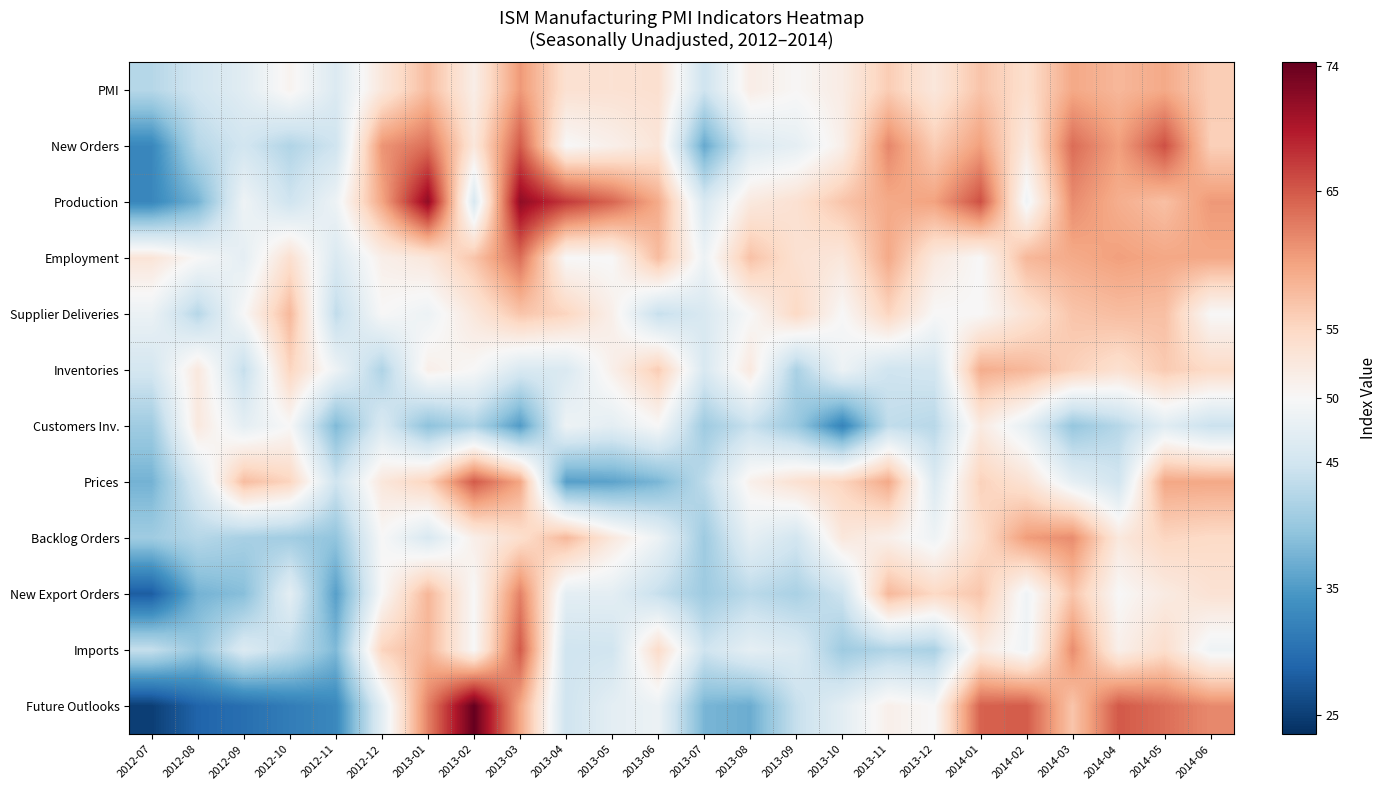

Reading left to right, extract all data points from this chart.

PMI: 2012-07=42.5	2012-08=45.0	2012-09=47.0	2012-10=50.8	2012-11=46.3	2012-12=52.7	2013-01=57.6	2013-02=51.6	2013-03=60.5	2013-04=53.7	2013-05=53.6	2013-06=53.9	2013-07=44.6	2013-08=51.7	2013-09=50.2	2013-10=51.9	2013-11=56.1	2013-12=52.7	2014-01=56.9	2014-02=54.1	2014-03=59.3	2014-04=58.0	2014-05=59.2	2014-06=56.0
New Orders: 2012-07=32.8	2012-08=42.5	2012-09=45.0	2012-10=42.1	2012-11=44.7	2012-12=60.8	2013-01=63.5	2013-02=52.7	2013-03=64.9	2013-04=50.0	2013-05=51.3	2013-06=53.0	2013-07=36.5	2013-08=46.4	2013-09=47.6	2013-10=51.4	2013-11=61.8	2013-12=56.1	2014-01=60.0	2014-02=52.3	2014-03=63.6	2014-04=60.0	2014-05=65.6	2014-06=55.8
Production: 2012-07=32.8	2012-08=37.5	2012-09=48.8	2012-10=44.7	2012-11=48.7	2012-12=59.5	2013-01=71.6	2013-02=45.9	2013-03=71.6	2013-04=67.1	2013-05=64.1	2013-06=59.1	2013-07=45.9	2013-08=52.4	2013-09=53.7	2013-10=56.8	2013-11=59.2	2013-12=59.8	2014-01=65.6	2014-02=48.9	2014-03=61.4	2014-04=58.8	2014-05=57.3	2014-06=60.5
Employment: 2012-07=53.1	2012-08=50.0	2012-09=47.5	2012-10=53.9	2012-11=46.1	2012-12=51.4	2013-01=52.7	2013-02=56.8	2013-03=63.5	2013-04=50.0	2013-05=50.0	2013-06=57.6	2013-07=48.6	2013-08=57.1	2013-09=53.7	2013-10=52.7	2013-11=59.2	2013-12=52.4	2014-01=50.0	2014-02=58.0	2014-03=59.1	2014-04=60.0	2014-05=59.4	2014-06=59.3
Supplier Deliveries: 2012-07=48.4	2012-08=42.5	2012-09=50.0	2012-10=57.9	2012-11=43.4	2012-12=50.0	2013-01=48.6	2013-02=52.7	2013-03=56.8	2013-04=55.3	2013-05=51.3	2013-06=43.9	2013-07=45.9	2013-08=50.0	2013-09=54.9	2013-10=50.0	2013-11=55.3	2013-12=50.0	2014-01=50.0	2014-02=53.4	2014-03=56.8	2014-04=57.5	2014-05=57.3	2014-06=50.0
Inventories: 2012-07=45.3	2012-08=52.5	2012-09=43.8	2012-10=55.3	2012-11=48.7	2012-12=41.9	2013-01=51.4	2013-02=50.0	2013-03=45.9	2013-04=46.1	2013-05=51.3	2013-06=56.1	2013-07=45.9	2013-08=52.4	2013-09=41.5	2013-10=48.6	2013-11=44.7	2013-12=45.1	2014-01=58.9	2014-02=58.0	2014-03=55.7	2014-04=53.8	2014-05=56.3	2014-06=54.7
Customers Inv.: 2012-07=40.6	2012-08=52.5	2012-09=47.5	2012-10=50.0	2012-11=38.2	2012-12=45.9	2013-01=39.2	2013-02=41.9	2013-03=35.1	2013-04=48.7	2013-05=47.4	2013-06=50.0	2013-07=40.5	2013-08=44.0	2013-09=40.2	2013-10=32.4	2013-11=43.4	2013-12=42.7	2014-01=52.2	2014-02=47.7	2014-03=39.8	2014-04=42.5	2014-05=46.9	2014-06=44.2
Prices: 2012-07=37.5	2012-08=46.3	2012-09=57.5	2012-10=55.3	2012-11=44.7	2012-12=52.7	2013-01=55.4	2013-02=64.9	2013-03=59.5	2013-04=35.5	2013-05=35.9	2013-06=37.9	2013-07=43.2	2013-08=51.2	2013-09=53.7	2013-10=55.4	2013-11=59.2	2013-12=46.3	2014-01=55.6	2014-02=53.4	2014-03=47.7	2014-04=45.0	2014-05=59.4	2014-06=59.3
Backlog Orders: 2012-07=40.6	2012-08=42.5	2012-09=41.3	2012-10=40.8	2012-11=39.5	2012-12=50.0	2013-01=45.9	2013-02=51.4	2013-03=54.1	2013-04=57.9	2013-05=52.6	2013-06=48.5	2013-07=40.5	2013-08=47.6	2013-09=45.1	2013-10=52.7	2013-11=51.3	2013-12=48.8	2014-01=54.4	2014-02=60.2	2014-03=61.4	2014-04=52.5	2014-05=55.2	2014-06=54.7
New Export Orders: 2012-07=28.1	2012-08=37.5	2012-09=38.8	2012-10=47.4	2012-11=35.5	2012-12=50.0	2013-01=58.1	2013-02=50.0	2013-03=62.2	2013-04=47.4	2013-05=47.4	2013-06=43.9	2013-07=40.5	2013-08=42.9	2013-09=41.5	2013-10=44.6	2013-11=57.9	2013-12=54.9	2014-01=56.7	2014-02=48.9	2014-03=56.8	2014-04=50.0	2014-05=52.1	2014-06=53.5
Imports: 2012-07=43.8	2012-08=40.0	2012-09=46.3	2012-10=43.4	2012-11=38.2	2012-12=55.4	2013-01=58.1	2013-02=50.0	2013-03=64.9	2013-04=44.7	2013-05=44.9	2013-06=54.5	2013-07=44.6	2013-08=47.6	2013-09=46.3	2013-10=40.5	2013-11=42.1	2013-12=41.5	2014-01=52.2	2014-02=48.9	2014-03=61.4	2014-04=51.3	2014-05=54.2	2014-06=48.8
Future Outlooks: 2012-07=25.0	2012-08=28.8	2012-09=30.0	2012-10=31.6	2012-11=32.9	2012-12=47.3	2013-01=62.2	2013-02=74.3	2013-03=59.5	2013-04=44.7	2013-05=47.4	2013-06=48.5	2013-07=37.8	2013-08=36.9	2013-09=43.9	2013-10=47.3	2013-11=51.3	2013-12=50.0	2014-01=64.4	2014-02=64.8	2014-03=56.8	2014-04=65.0	2014-05=63.5	2014-06=61.6